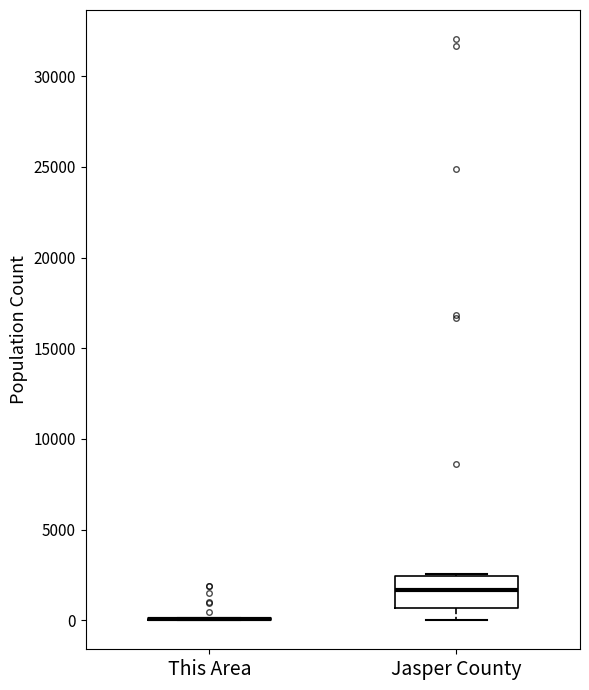

Reading left to right, read every box against the y-axis: the position of its median line, the range the box covers, and the ends of its whiskers. The values are not printed on the chart, so give them approximately, as read against the axis.

This Area: box collapsed to a line at 0, whiskers 0 to 0
Jasper County: median 1500, box 500 to 2500, whiskers 0 to 2500